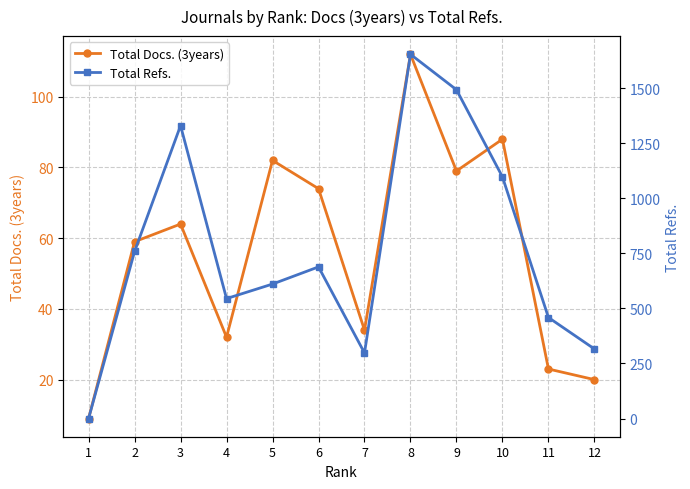

What is the difference between the Total Docs. (3years) values at 2 and 4?

27